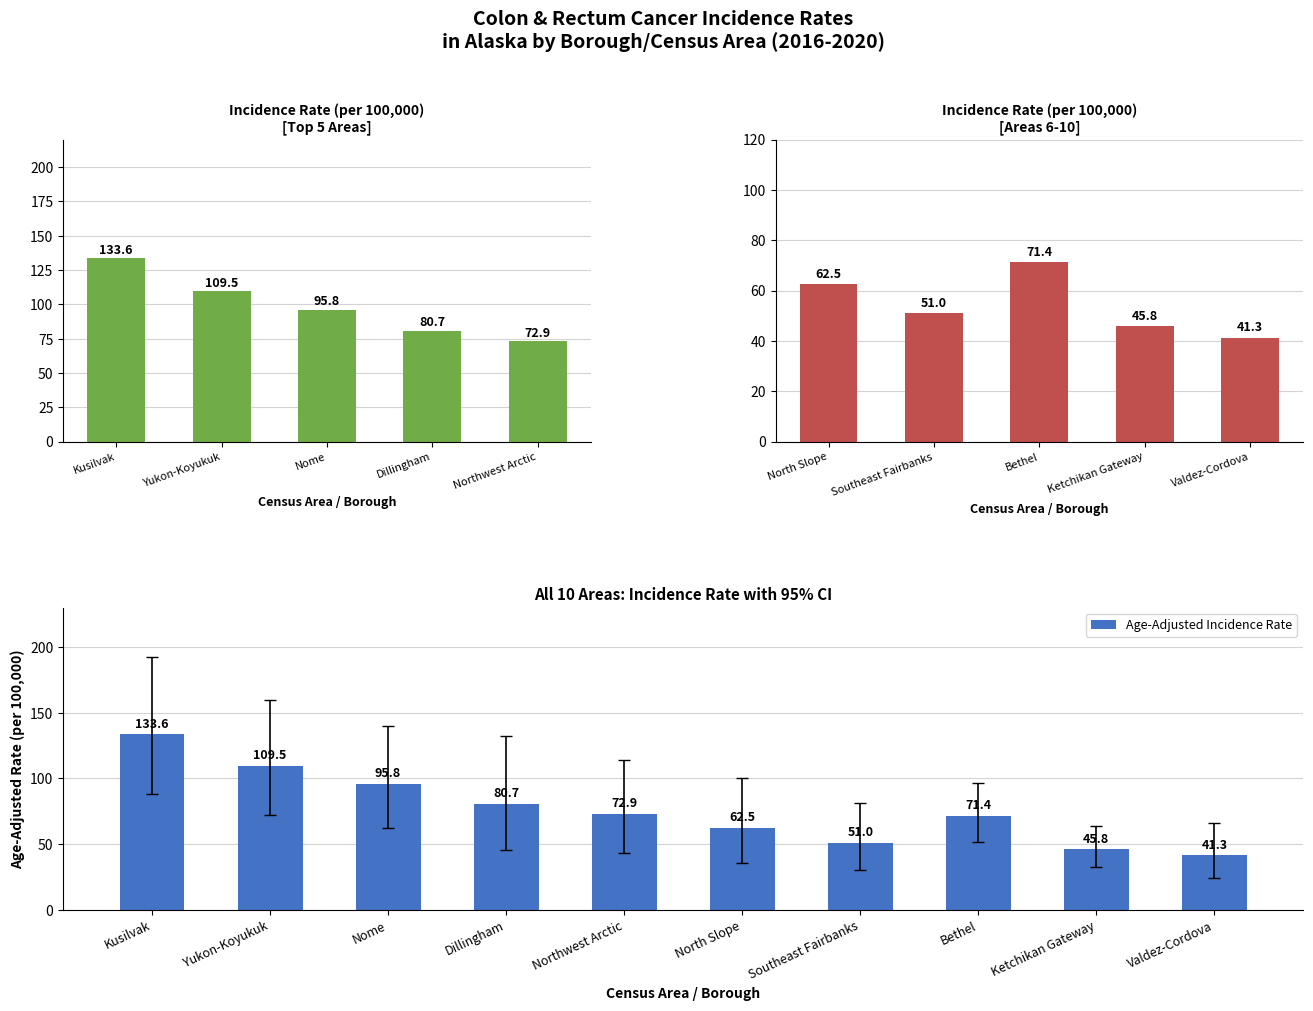

Is it true that Age-Adjusted Incidence Rate equals 45.8 at Ketchikan Gateway?

True